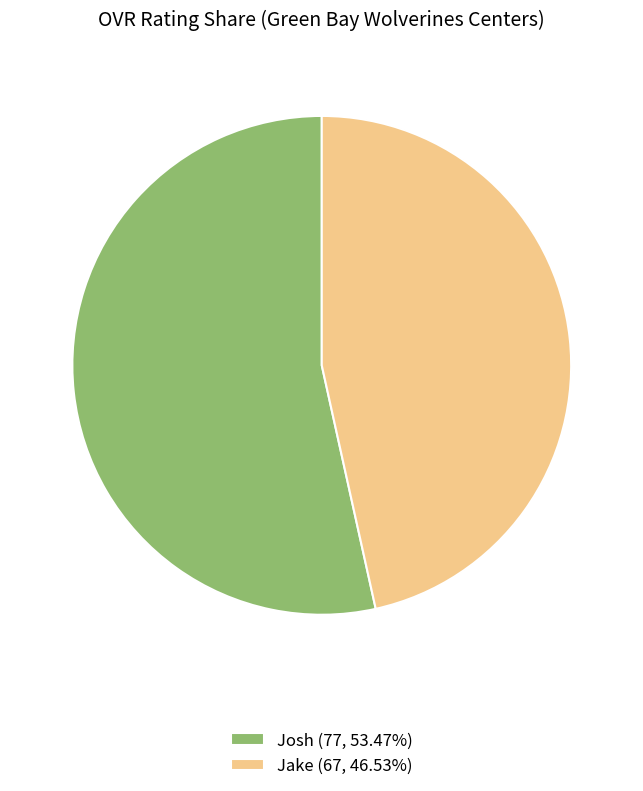

Between Josh and Jake, which is larger?

Josh